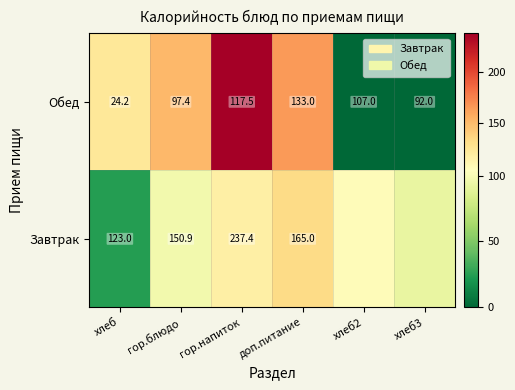

Count the number of data series in this chart.

2